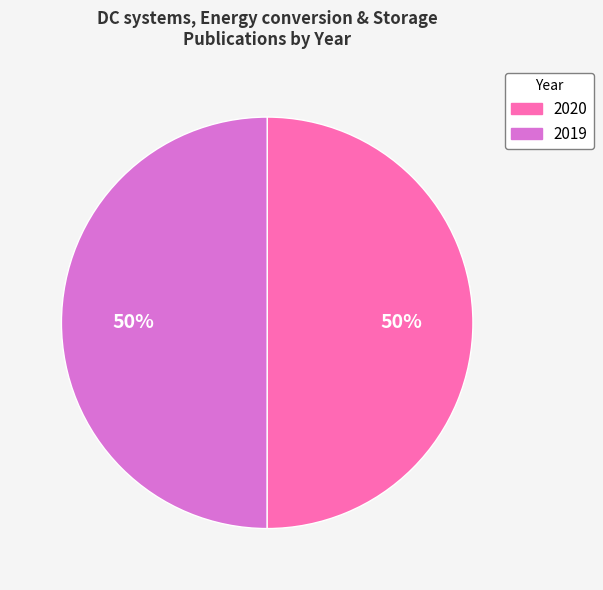

True or false: 2019 accounts for 35% of the total.

False